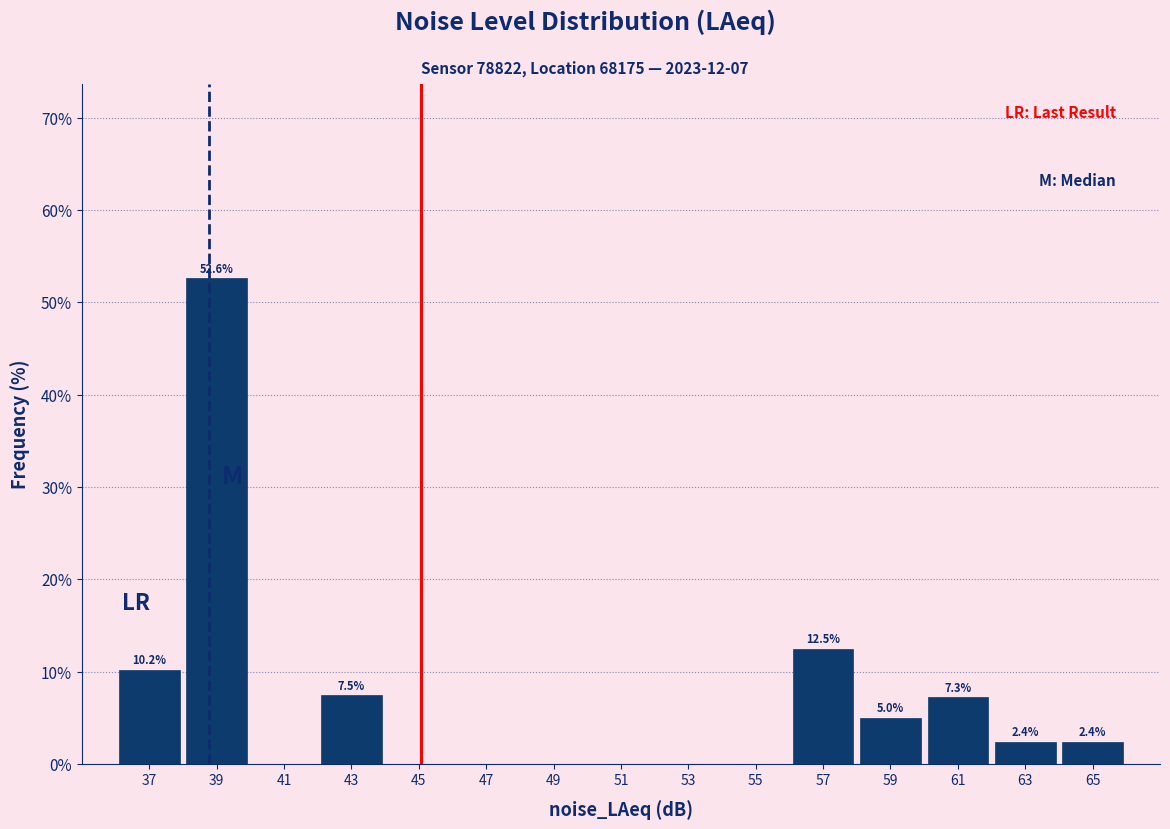

Which range on the x-axis has the tallest bar?

38 to 40